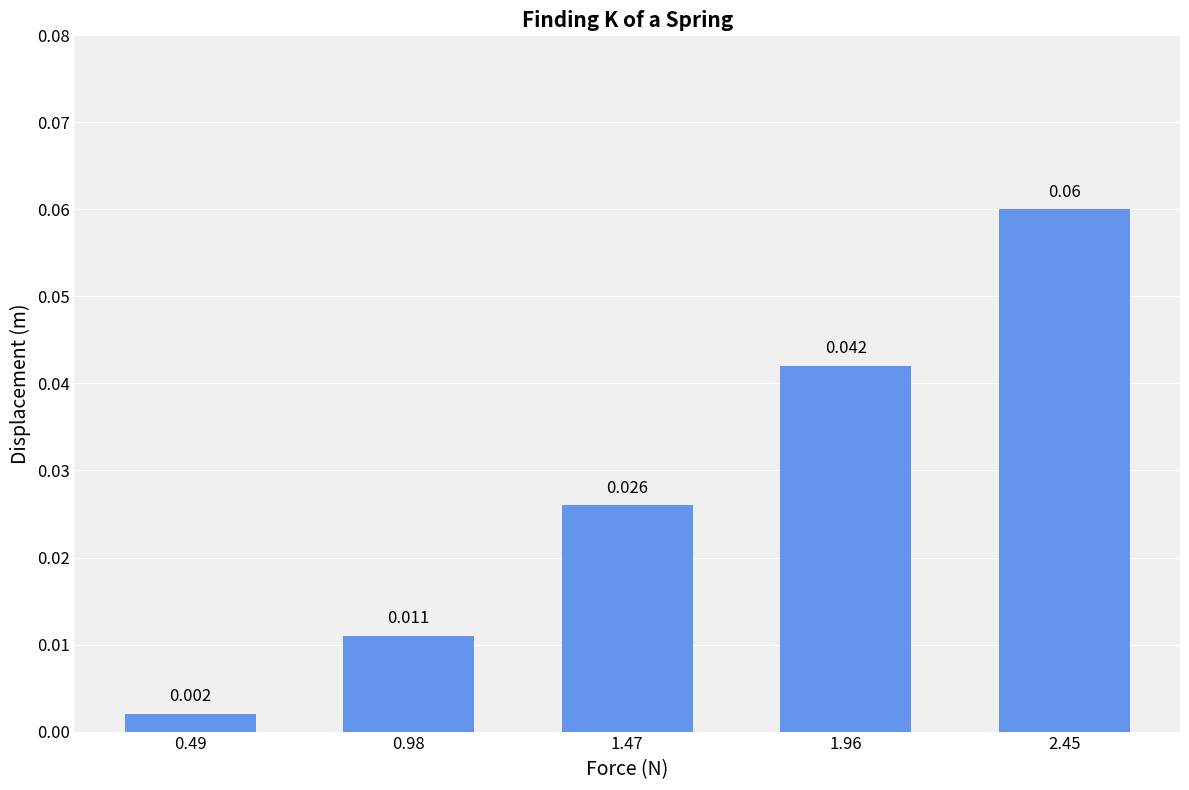

How many series are shown in this chart?

1